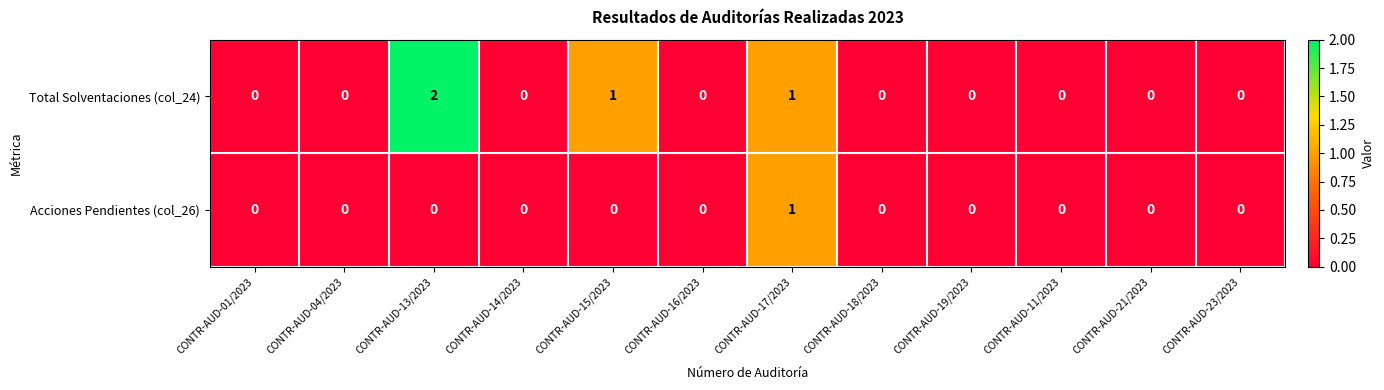

How many data points does each series have?

12